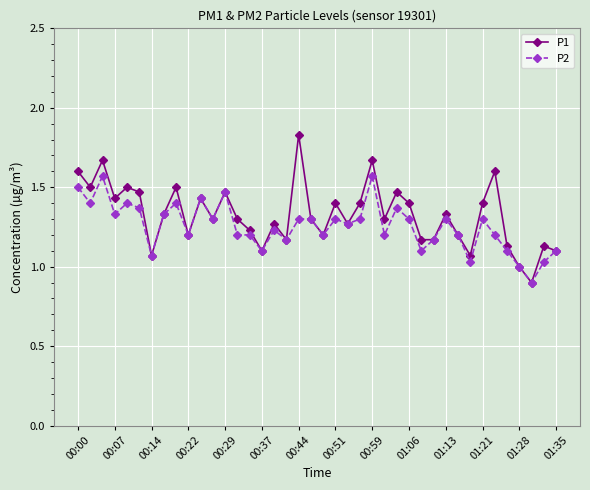

How many data points does each series have?

40